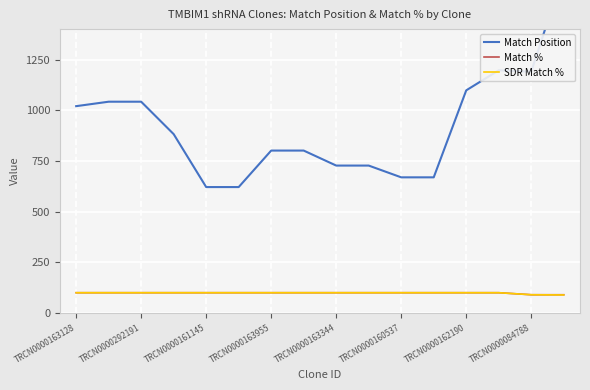

At how many categories does at least one series exceed 857?

8